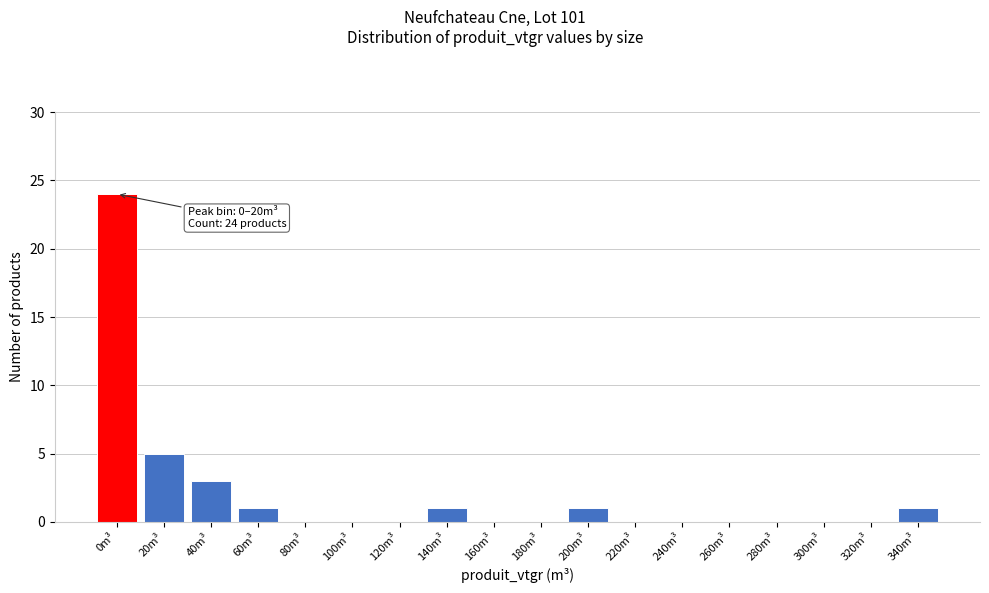

Reading left to right, extract all data points from this chart.

0m³=24	20m³=5	40m³=3	60m³=1	80m³=0	100m³=0	120m³=0	140m³=1	160m³=0	180m³=0	200m³=1	220m³=0	240m³=0	260m³=0	280m³=0	300m³=0	320m³=0	340m³=1